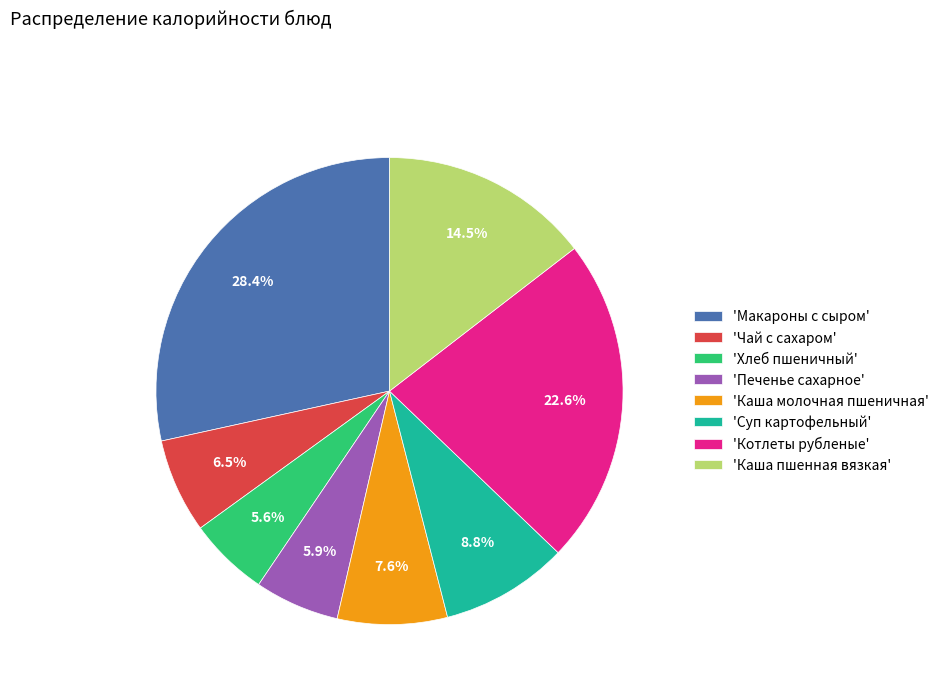

Is there a majority slice in this chart?

No